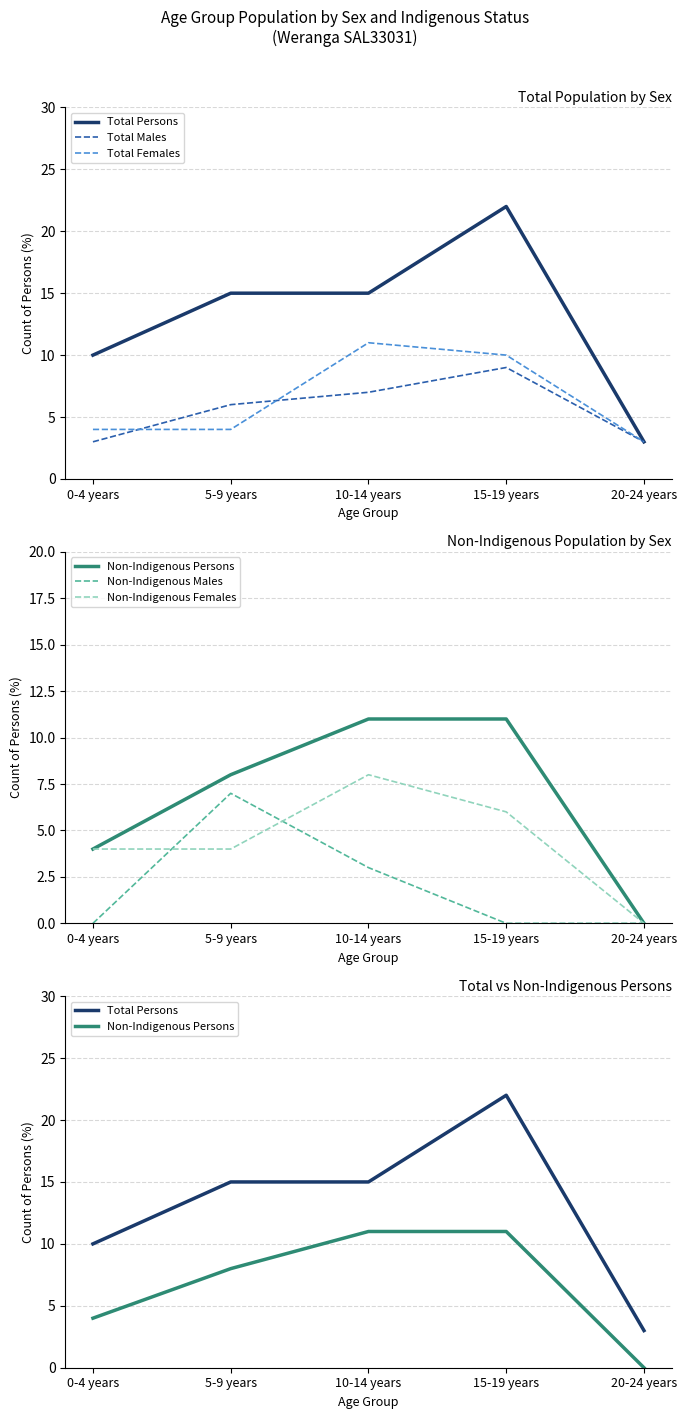

What is the spread (max minus min) of values at 10-14 years?

12